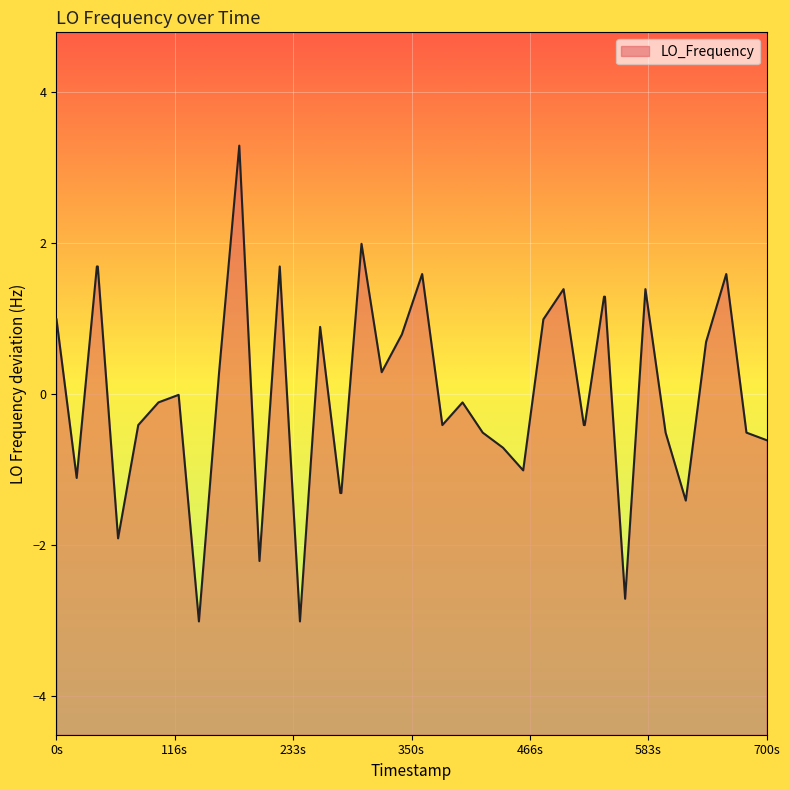

What is the smallest value displayed?

-3.0